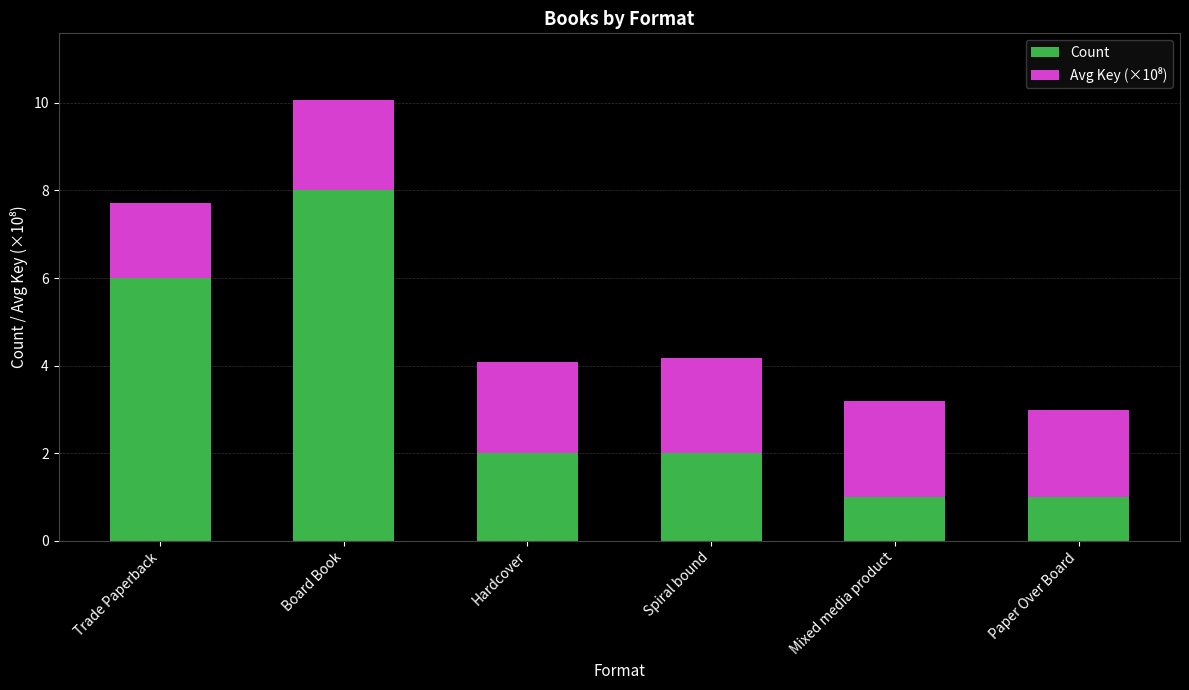

True or false: Count has a value of 2.0 at Hardcover.

True